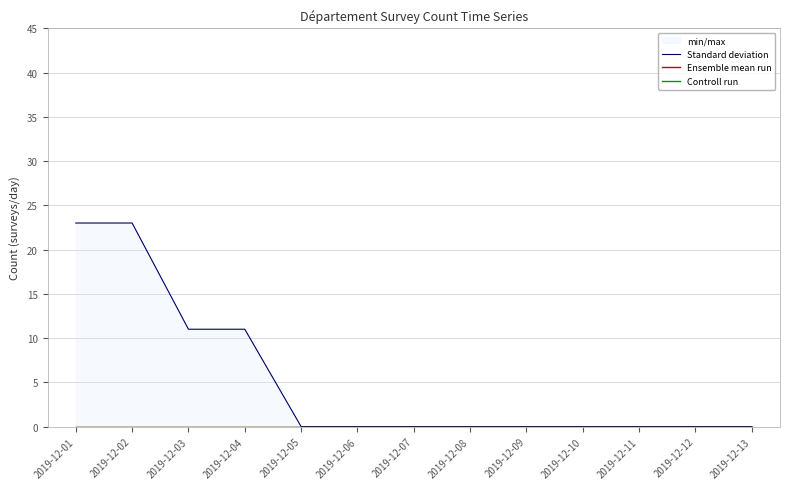

Reading right to left, what are all the values shown in this chart?

Standard deviation: 0	0	0	0	0	0	0	0	0	11	11	23	23
Ensemble mean run: 0	0	0	0	0	0	0	0	0	0	0	0	0
Controll run: 0	0	0	0	0	0	0	0	0	0	0	0	0